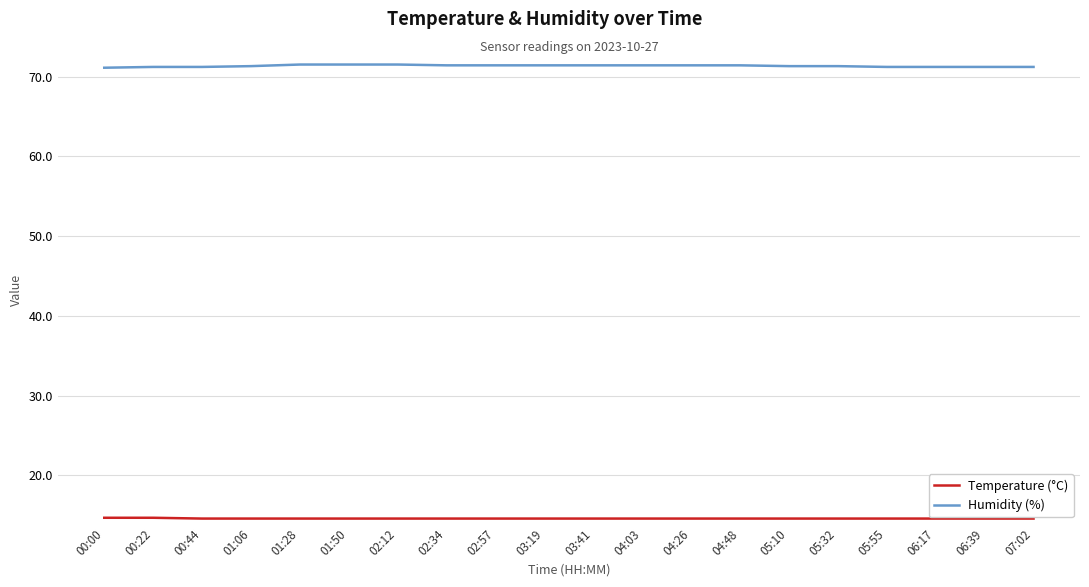

What is the average value of the Temperature (°C) series?

14.6